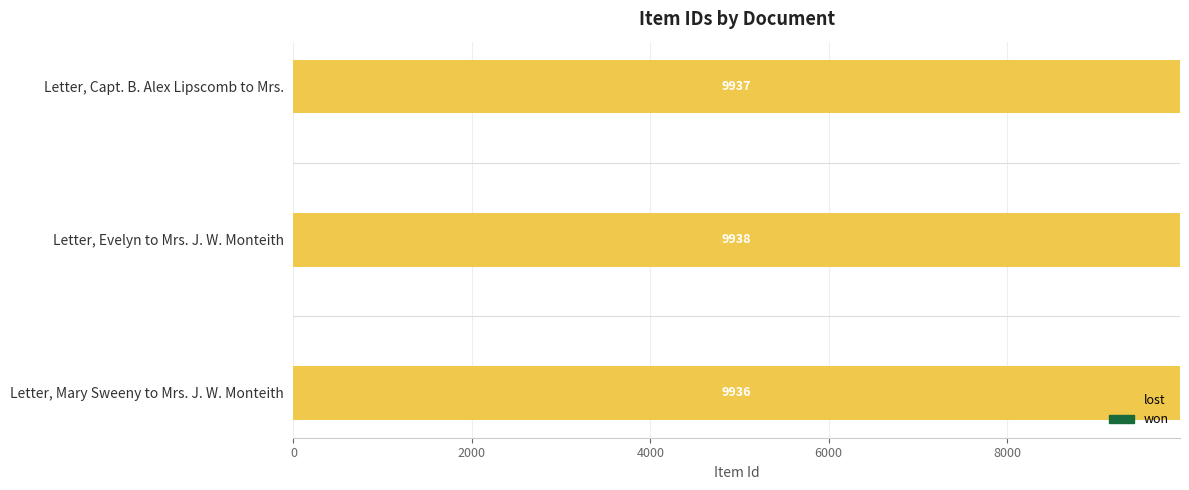

Does the chart contain stacked bars?

No